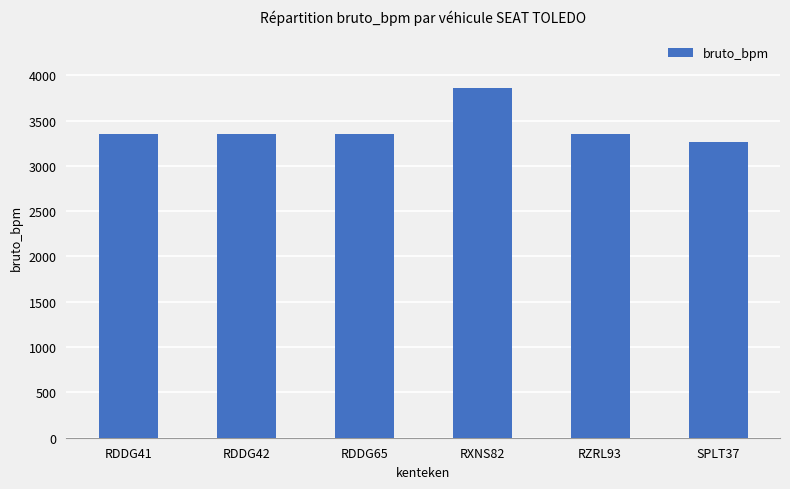

Count the number of categories in the chart.

6